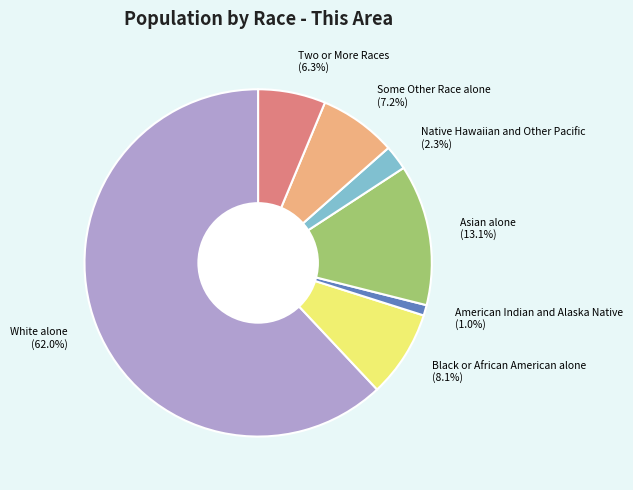

Between Two or More Races and Some Other Race alone, which is larger?

Some Other Race alone